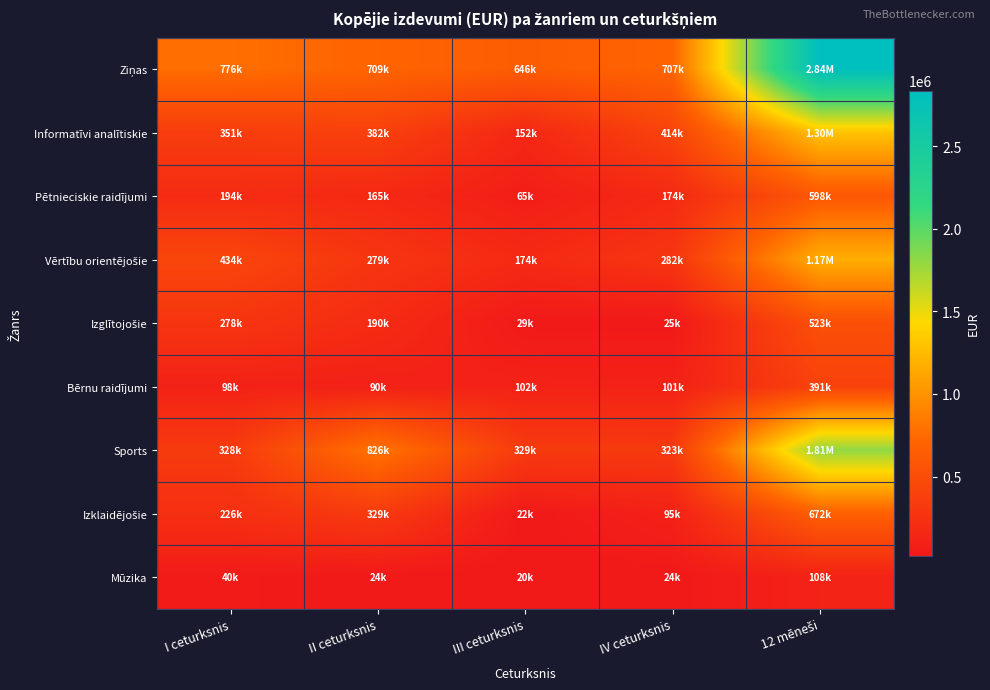

What is the difference between the highest and lowest values at II ceturksnis?

801483.8